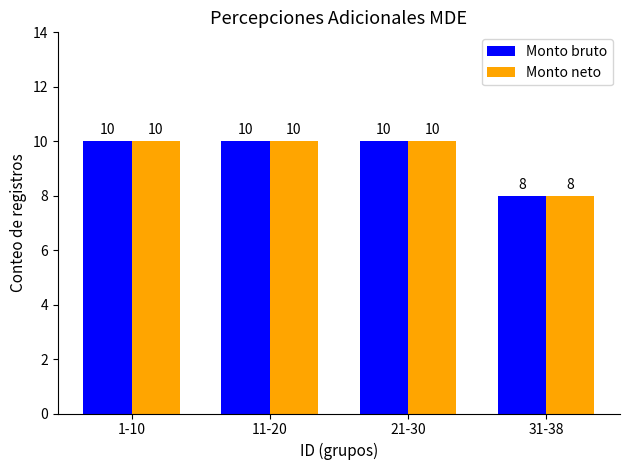

What is the label of the 1st bar from the right?

31-38